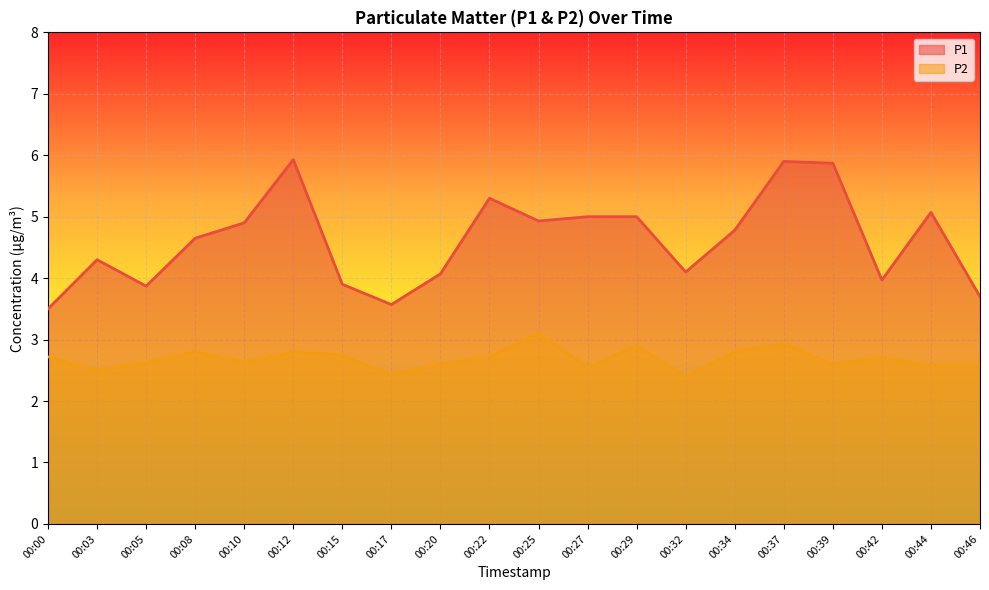

Reading left to right, what are all the values shown in this chart?

P1: 00:00=3.5	00:03=4.3	00:05=3.9	00:08=4.7	00:10=4.9	00:12=5.9	00:15=3.9	00:17=3.6	00:20=4.1	00:22=5.3	00:25=4.9	00:27=5.0	00:29=5.0	00:32=4.1	00:34=4.8	00:37=5.9	00:39=5.9	00:42=4.0	00:44=5.1	00:46=3.7
P2: 00:00=2.7	00:03=2.5	00:05=2.6	00:08=2.8	00:10=2.6	00:12=2.8	00:15=2.8	00:17=2.4	00:20=2.6	00:22=2.7	00:25=3.1	00:27=2.5	00:29=2.9	00:32=2.4	00:34=2.8	00:37=2.9	00:39=2.6	00:42=2.7	00:44=2.6	00:46=2.6